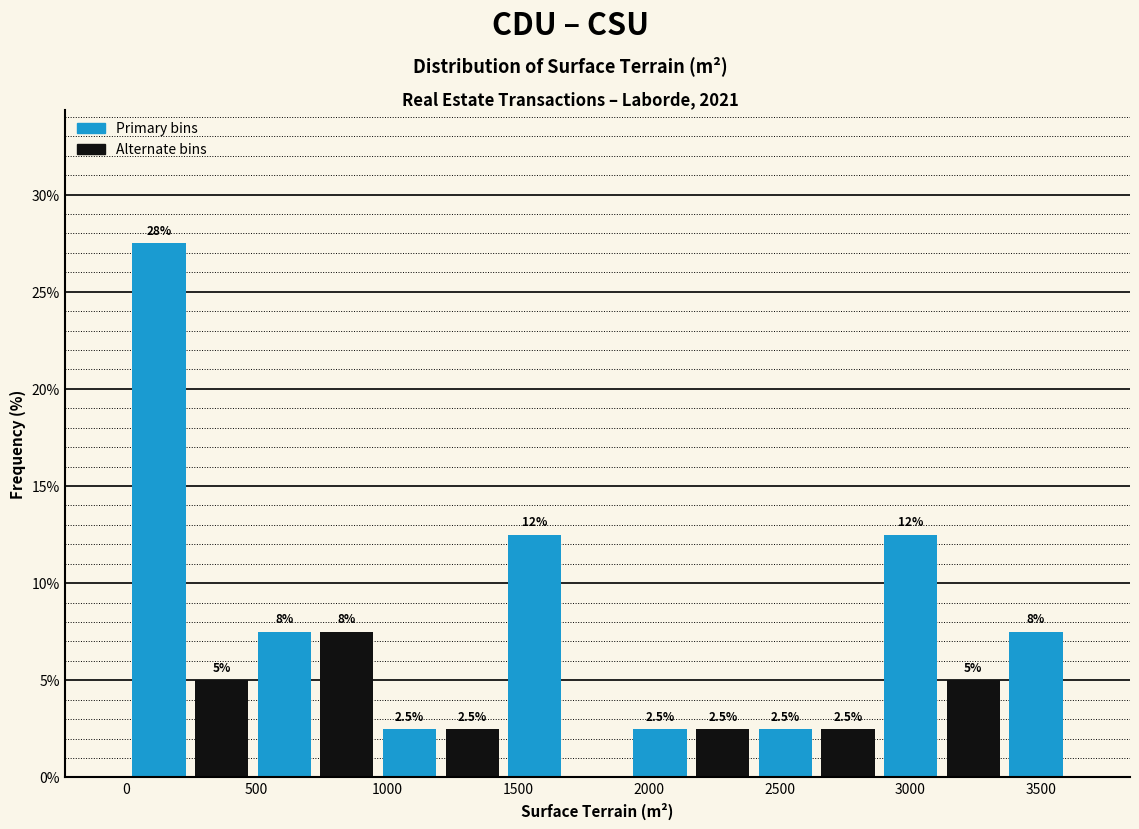

Which range on the x-axis has the tallest bar?

0 to 250